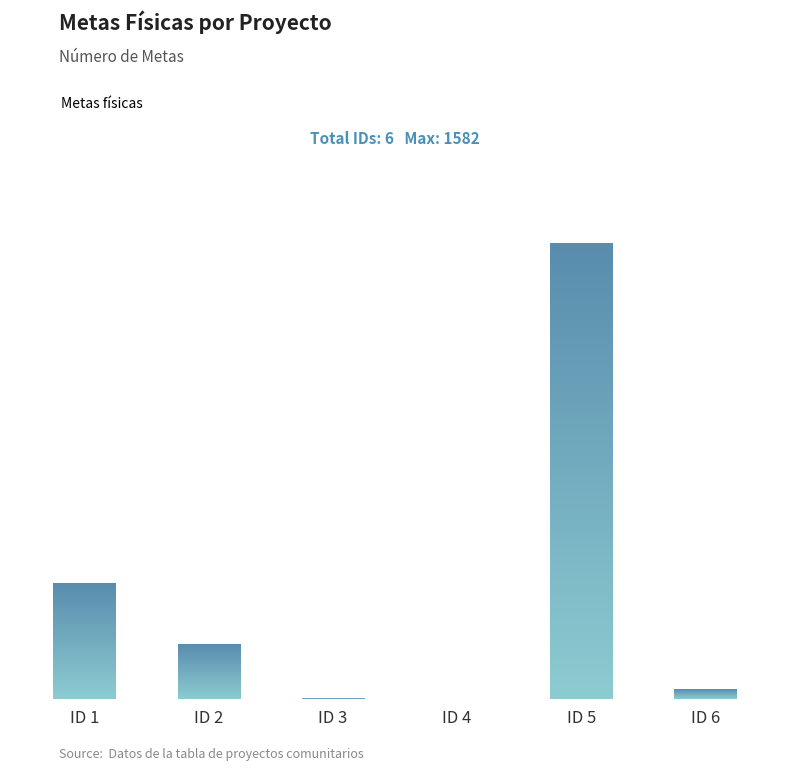

Which category has the lowest value across all series?

ID 4